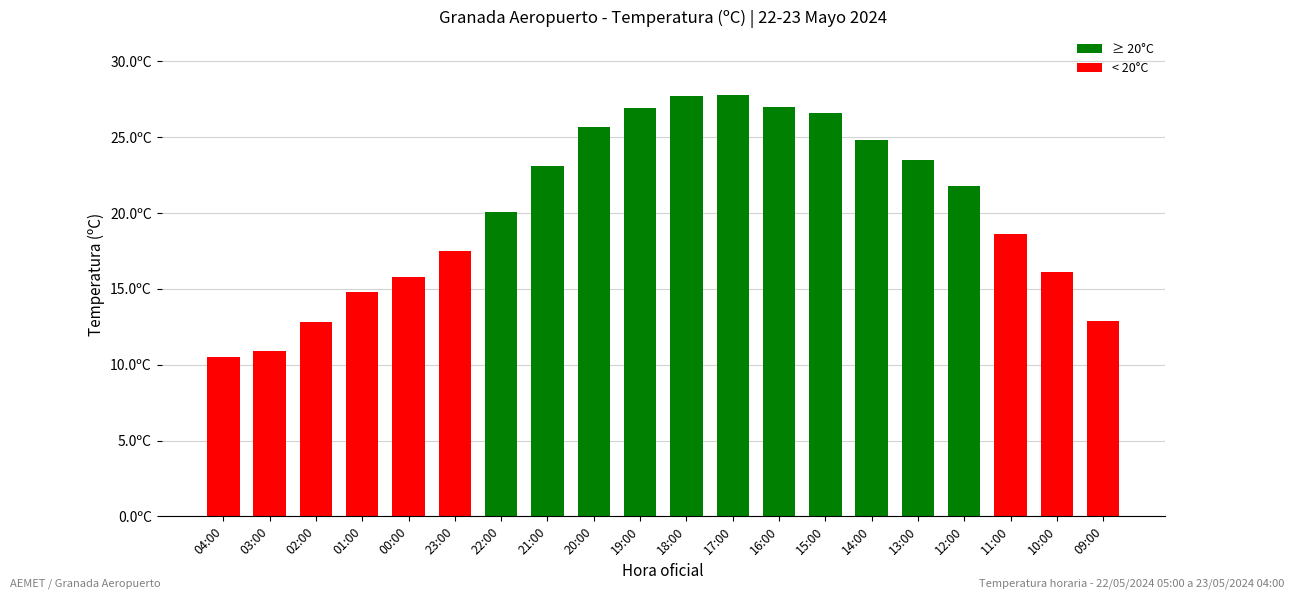

What is the smallest value displayed?

10.5